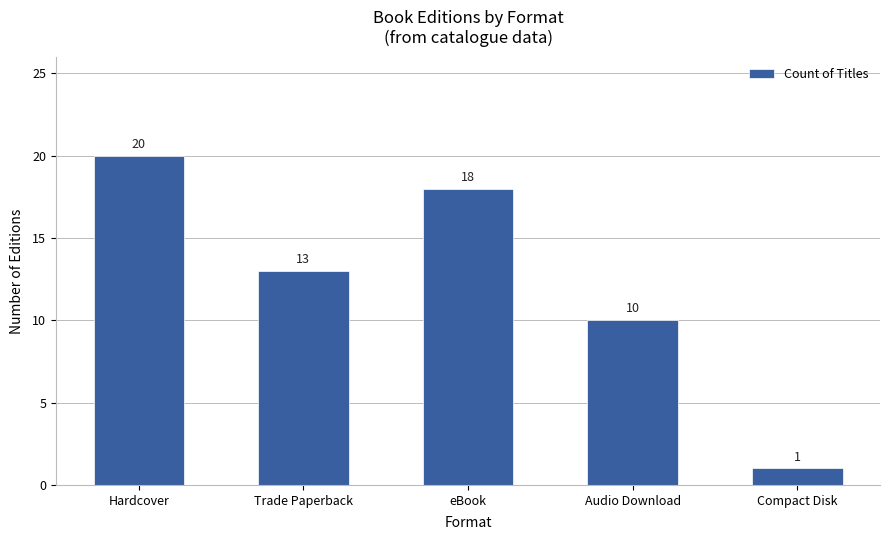

Rank the categories by value from lowest to highest.

Compact Disk, Audio Download, Trade Paperback, eBook, Hardcover